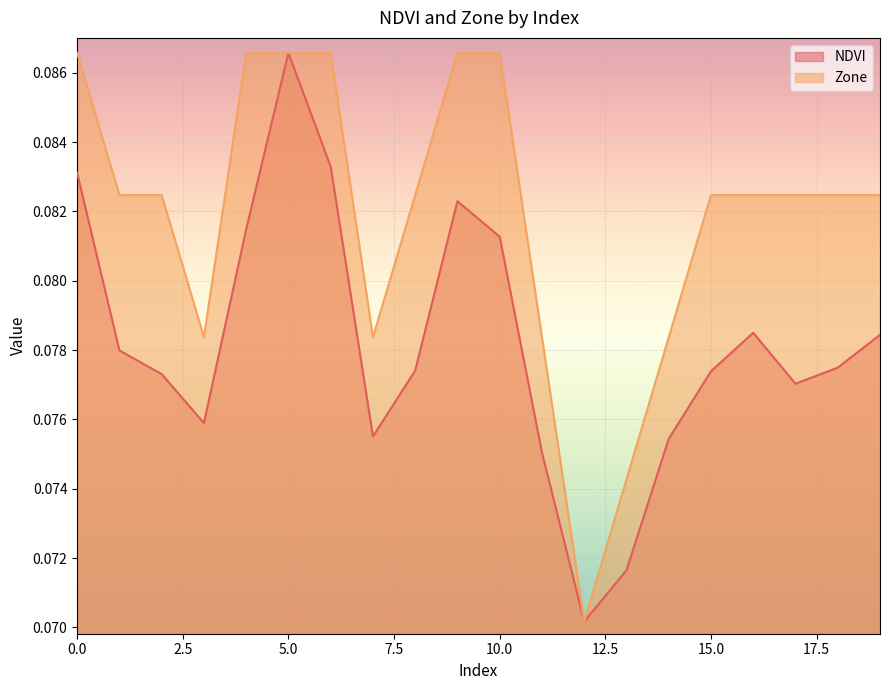

How many lines are shown in the chart?

2